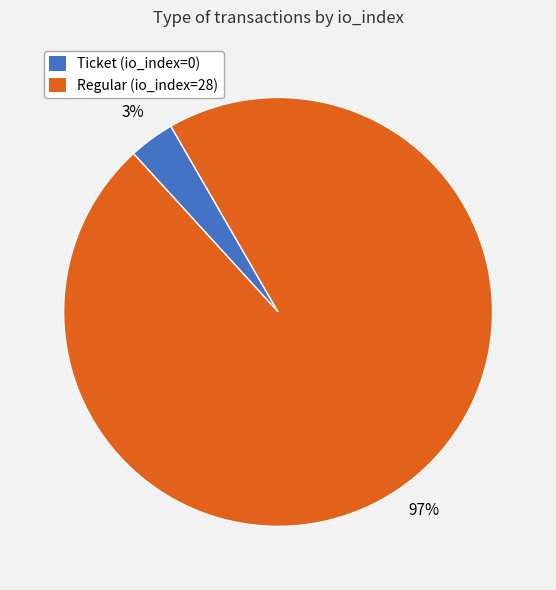

True or false: Regular (io_index=28) accounts for 89% of the total.

False